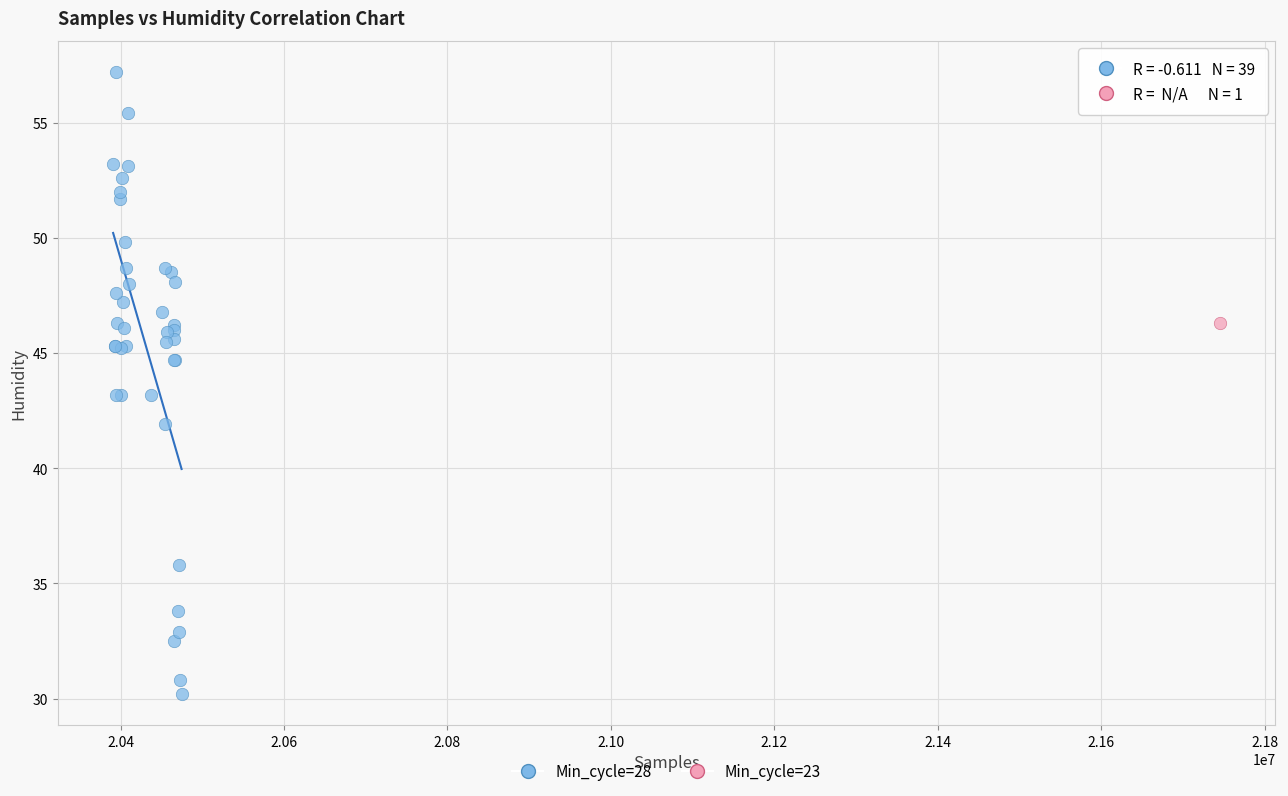

What are all the series names shown in the legend?

Min_cycle=28, Min_cycle=23